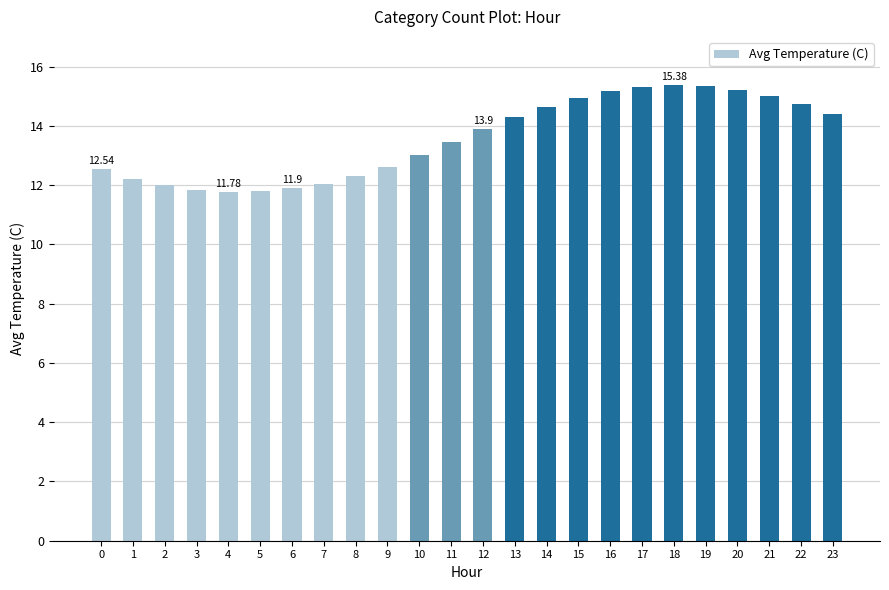

What is the average value?

13.6